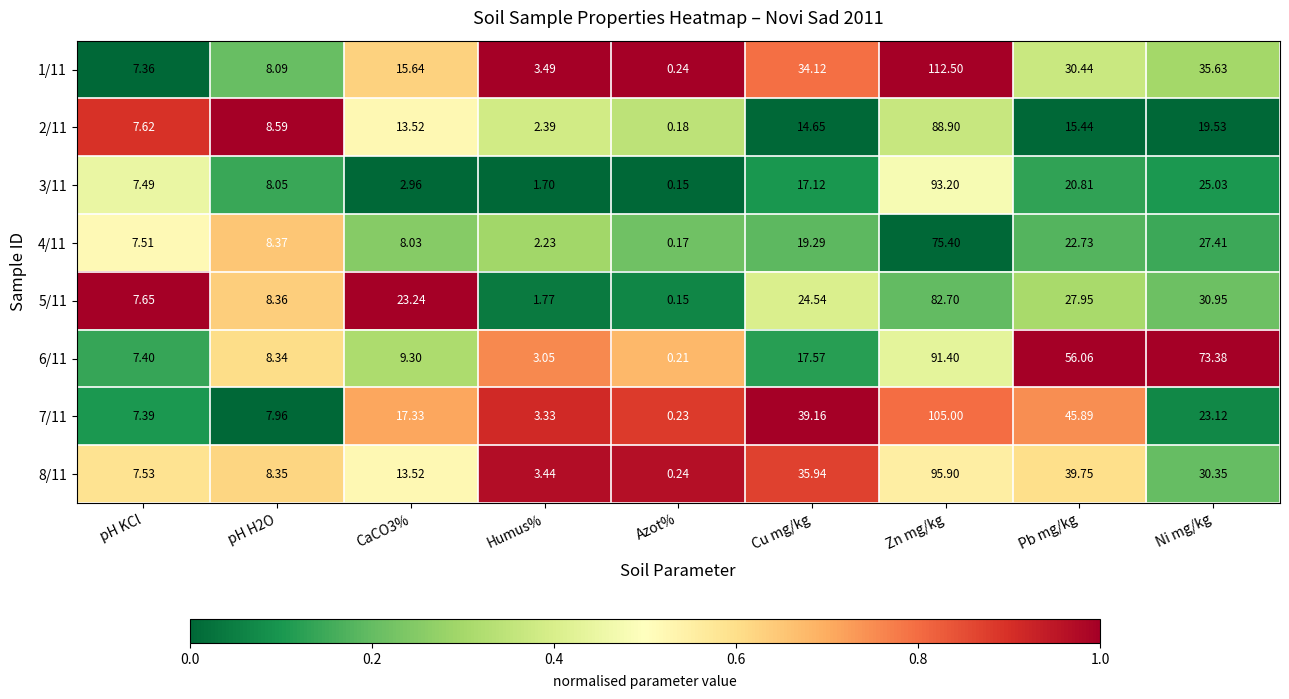

Which label corresponds to the largest value in the chart?

Zn mg/kg